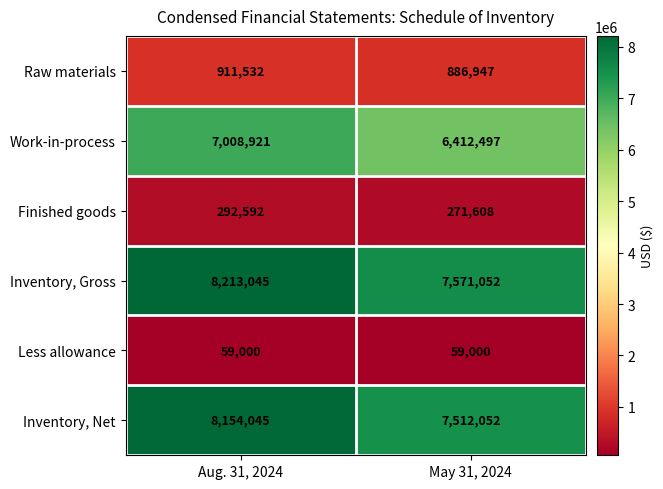

How many categories are shown in the chart?

2